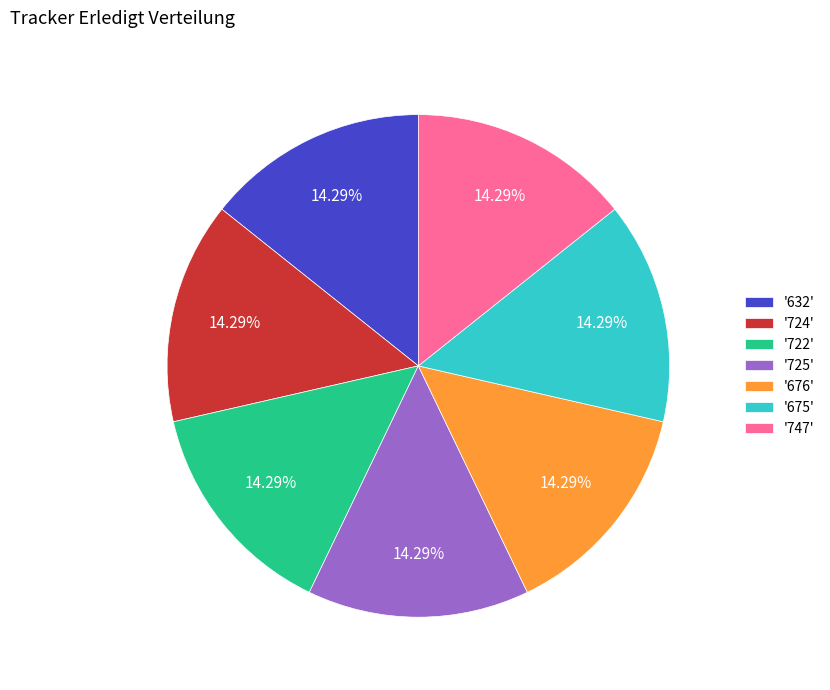

Combined, do '725' and '722' account for over 50%?

No